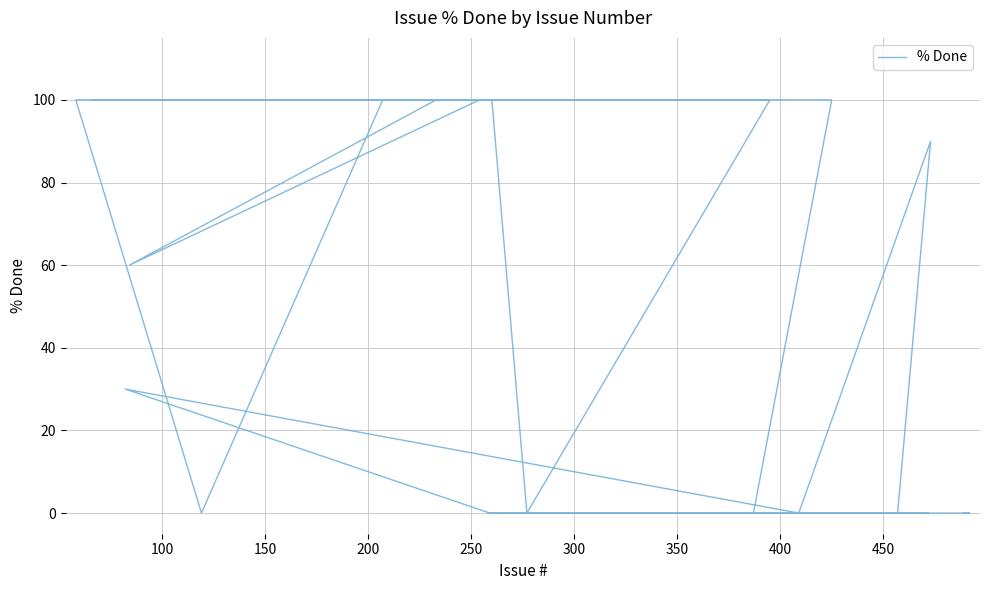

How many points are higher than both their immediate neighbors (excluding endpoints)?

2